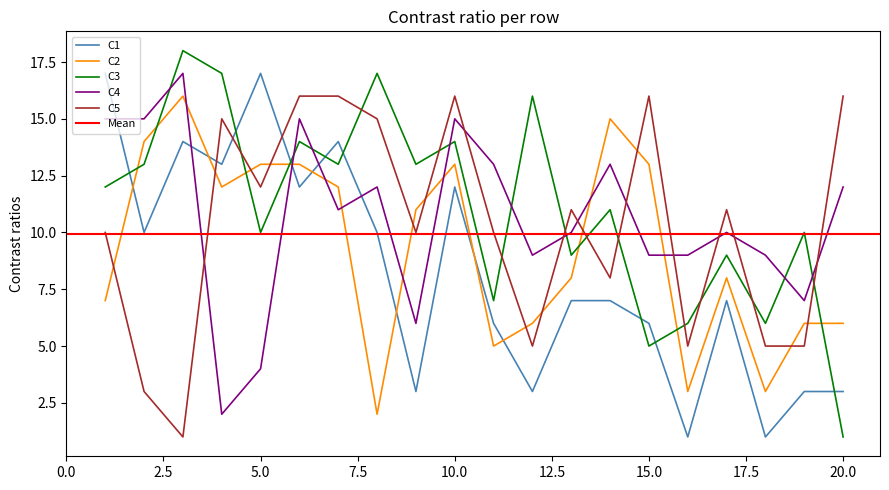

Does the chart have visible grid lines?

No